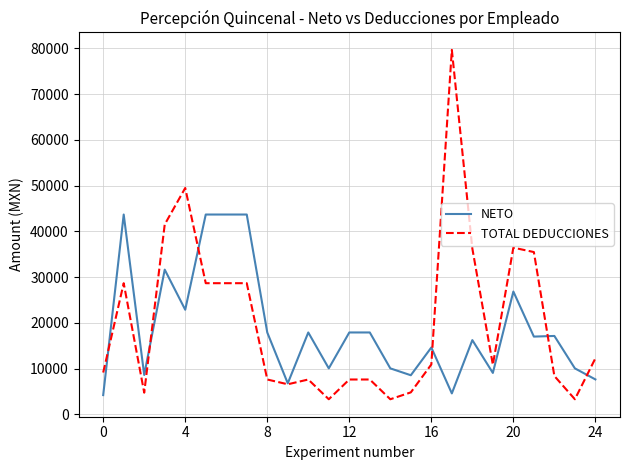

Which series has the largest range (max minus min)?

TOTAL DEDUCCIONES